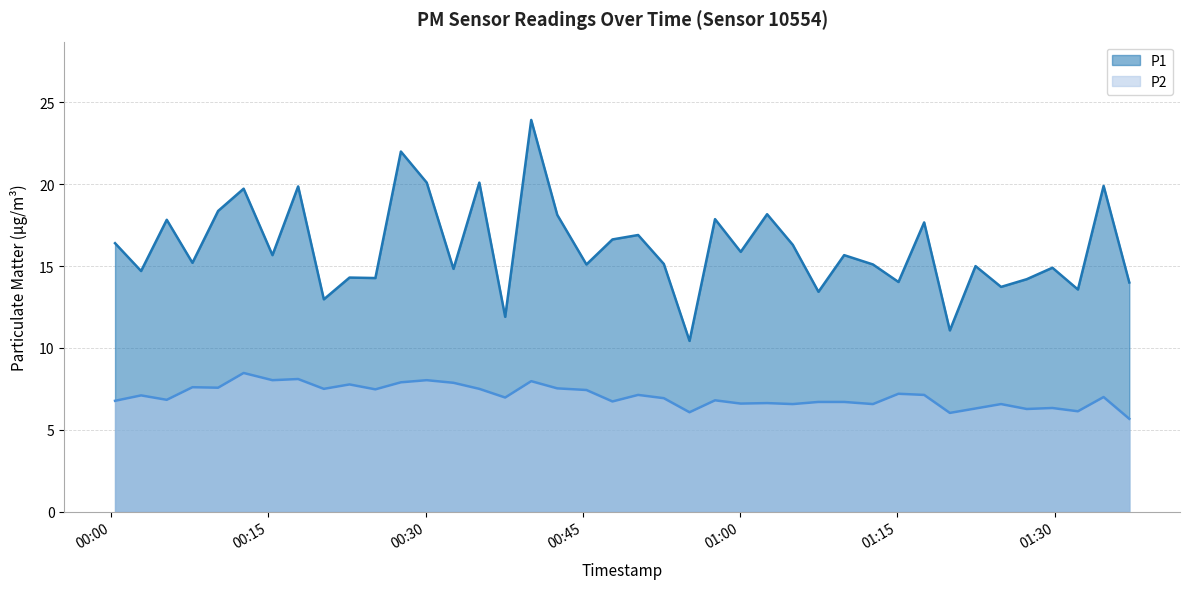

True or false: P2 and P1 intersect in this chart.

False